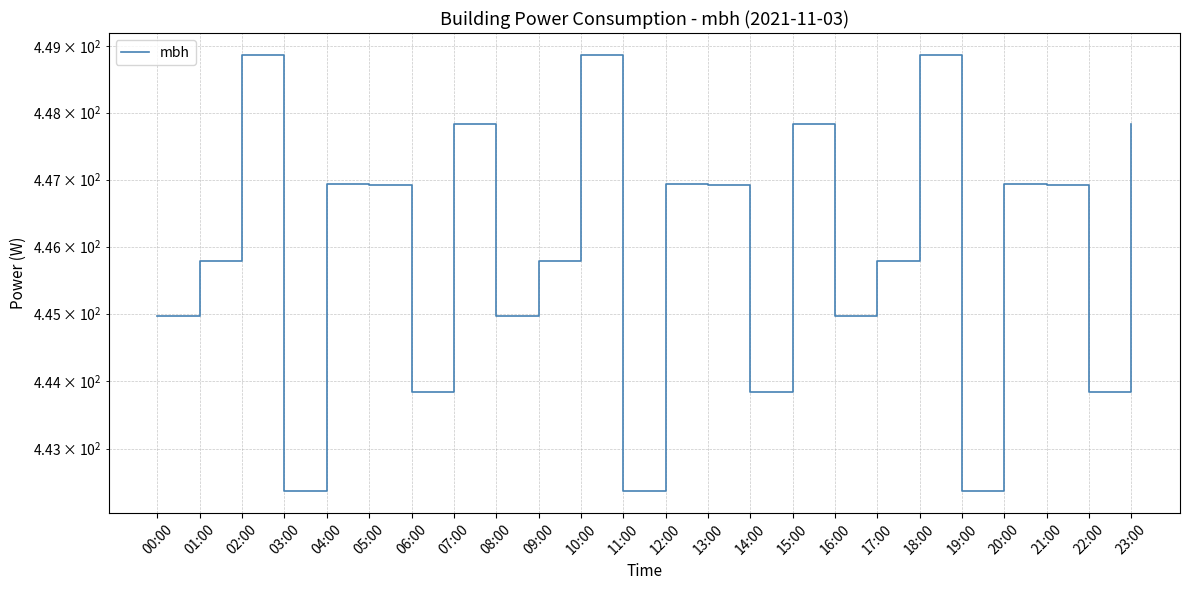

Read the value at 19:00.

442.4